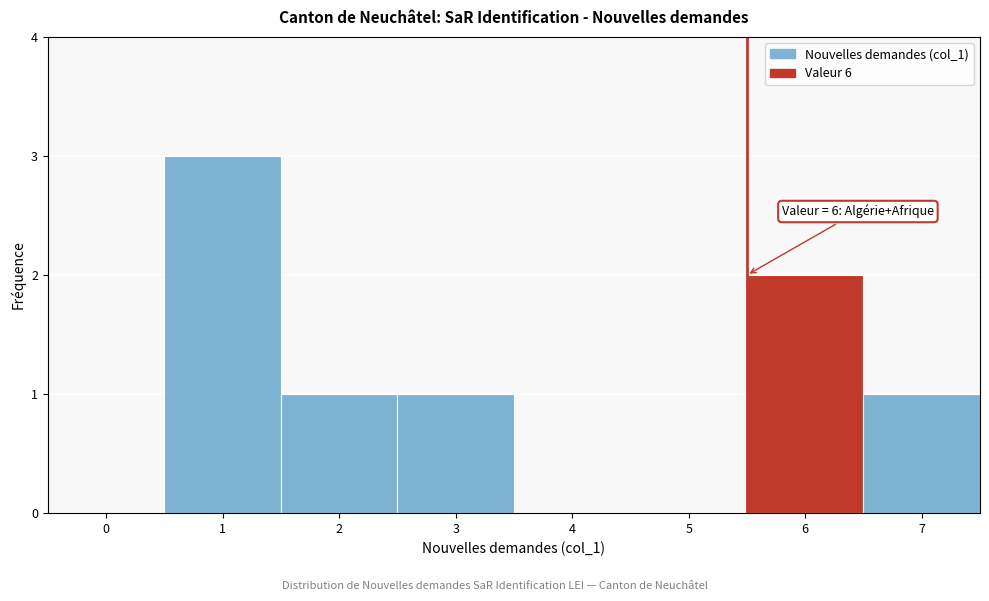

Reading left to right, list all the values displayed in this chart.

0=0	1=3	2=1	3=1	4=0	5=0	6=2	7=1